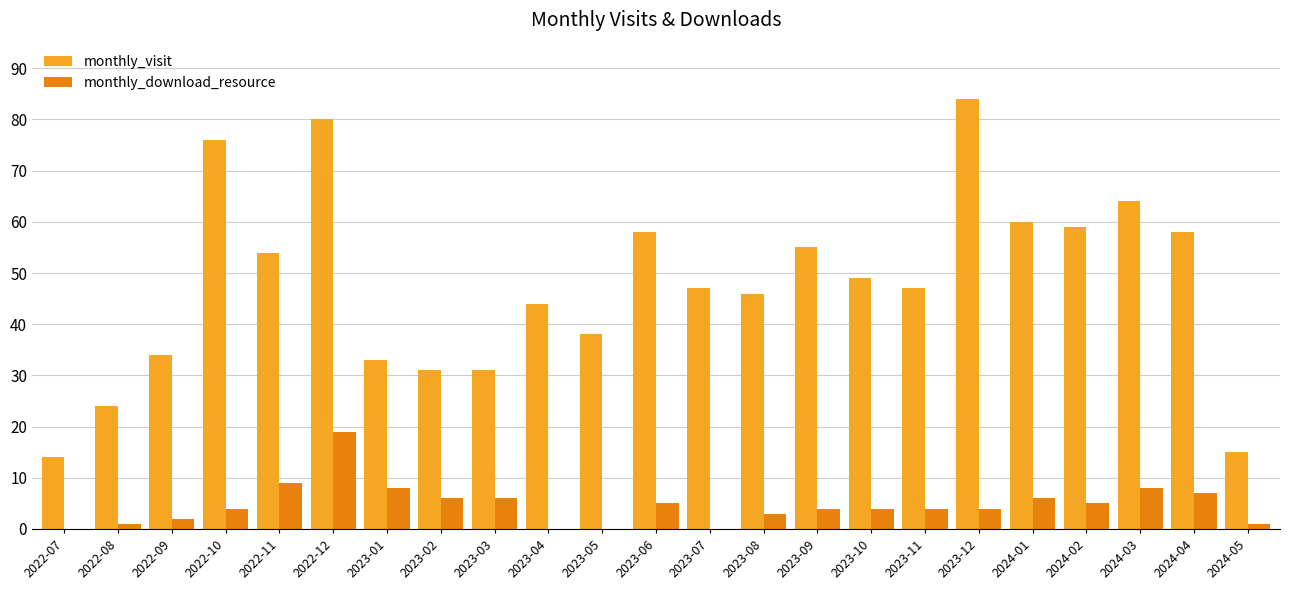

Is the value of monthly_download_resource at 2023-08 greater than the value of monthly_visit at 2024-01?

No